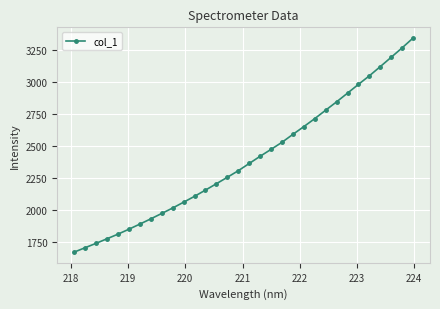

What is the greatest value displayed?

3342.1